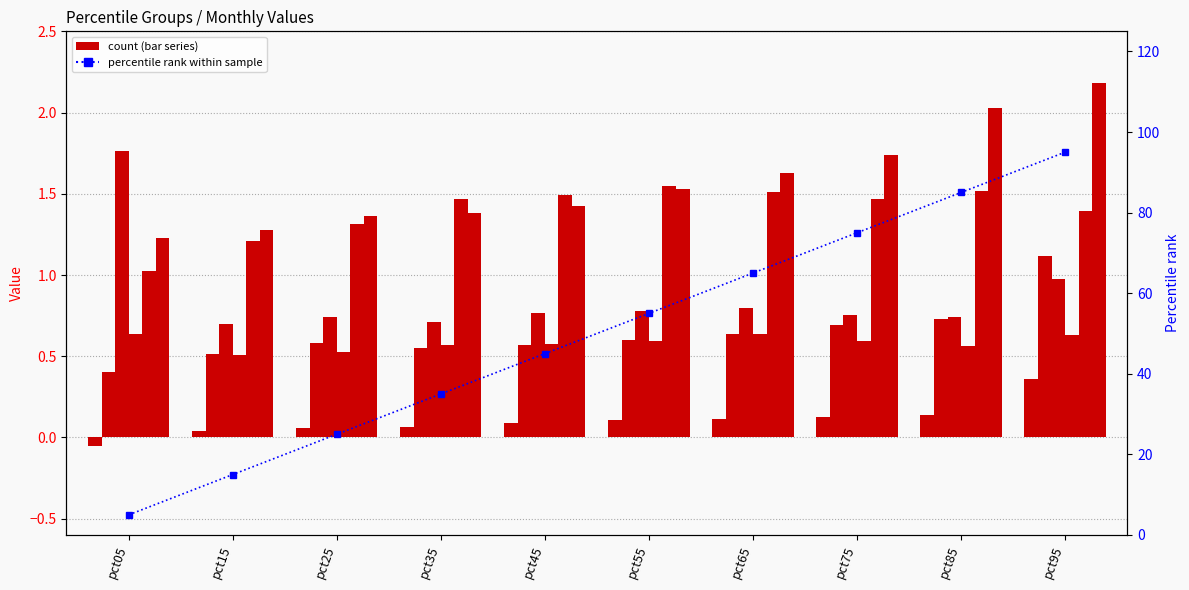

Count the number of data series in this chart.

6